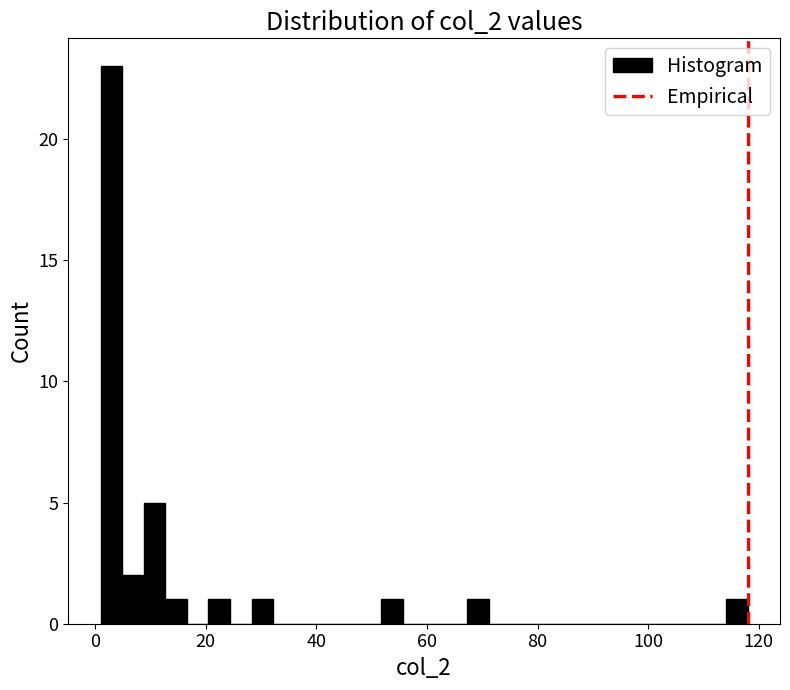

Read against the x-axis, roughly where is the centre of the tallest bar?

2